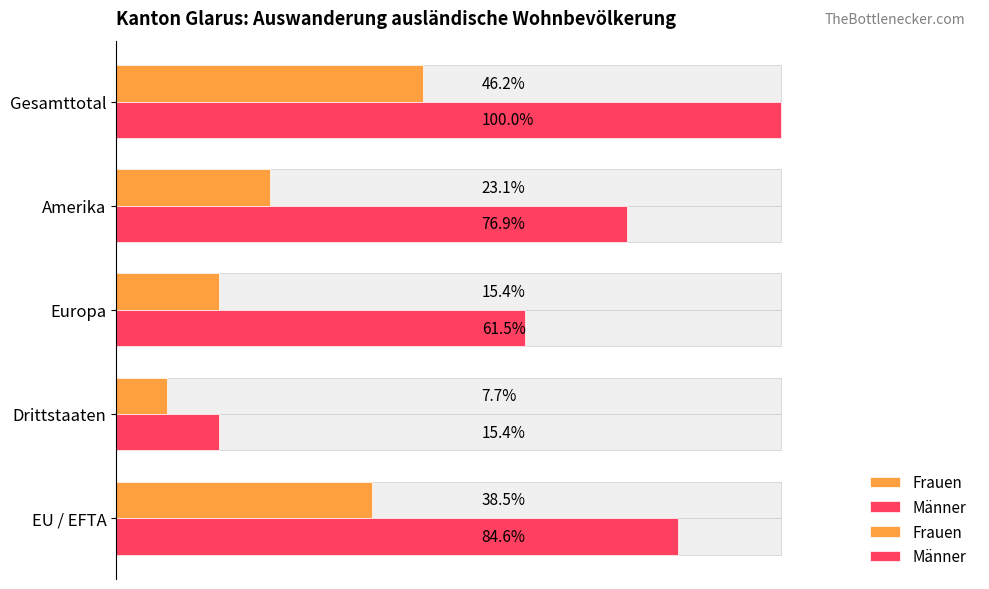

How many data points does each series have?

5